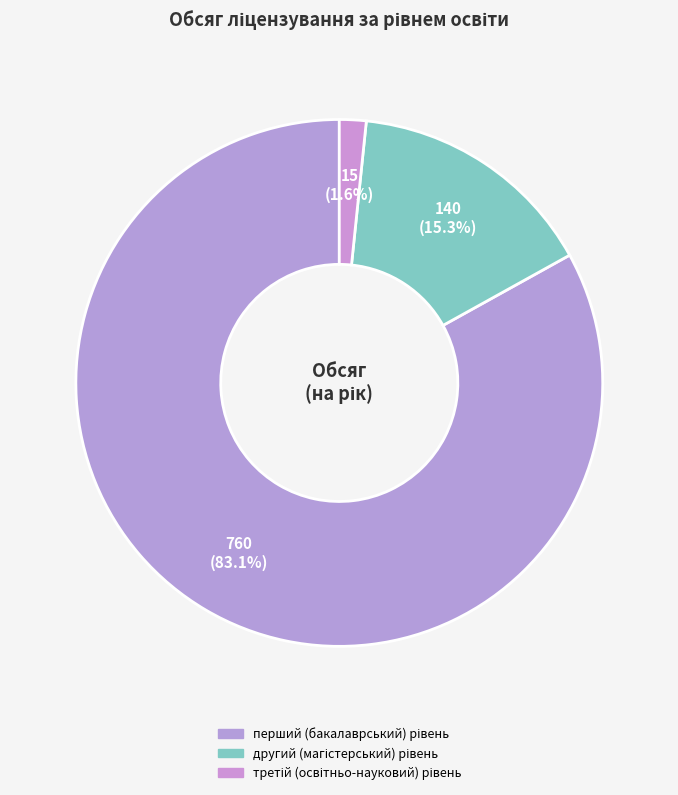

How many slices are in this pie chart?

3